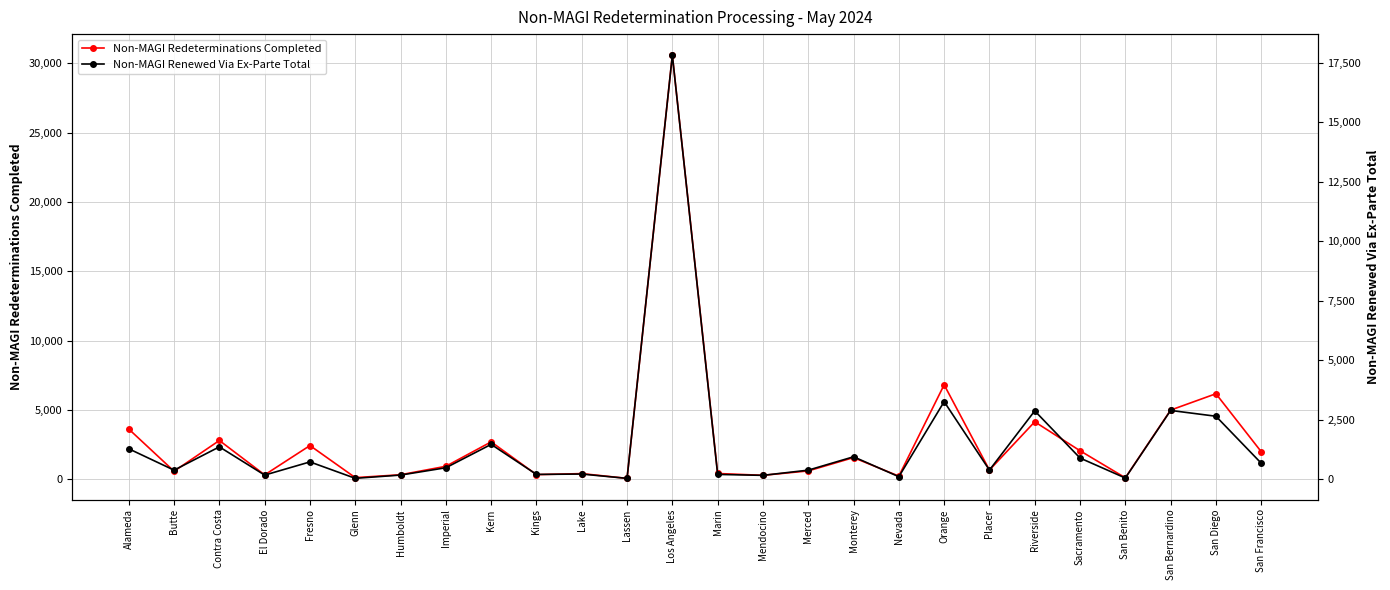

Reading left to right, list all the values displayed in this chart.

Non-MAGI Redeterminations Completed: 3621	579	2797	317	2432	119	326	937	2697	334	409	65	30580	417	285	604	1563	227	6813	666	4146	2058	107	4990	6169	1989
Non-MAGI Renewed Via Ex-Parte Total: 1284	386	1366	179	733	43	180	487	1470	207	223	41	17822	207	168	386	948	111	3265	389	2878	895	56	2896	2652	679